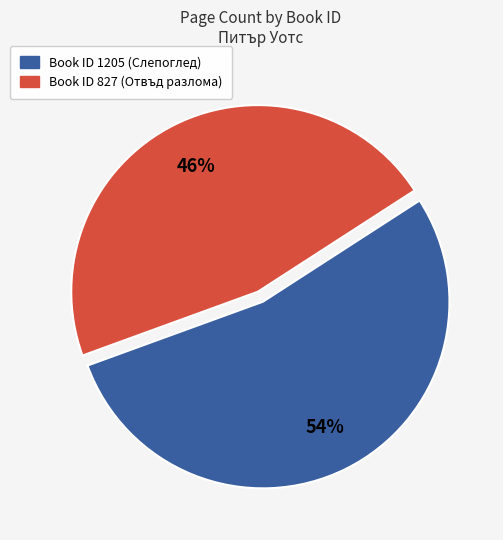

How many slices are in this pie chart?

2